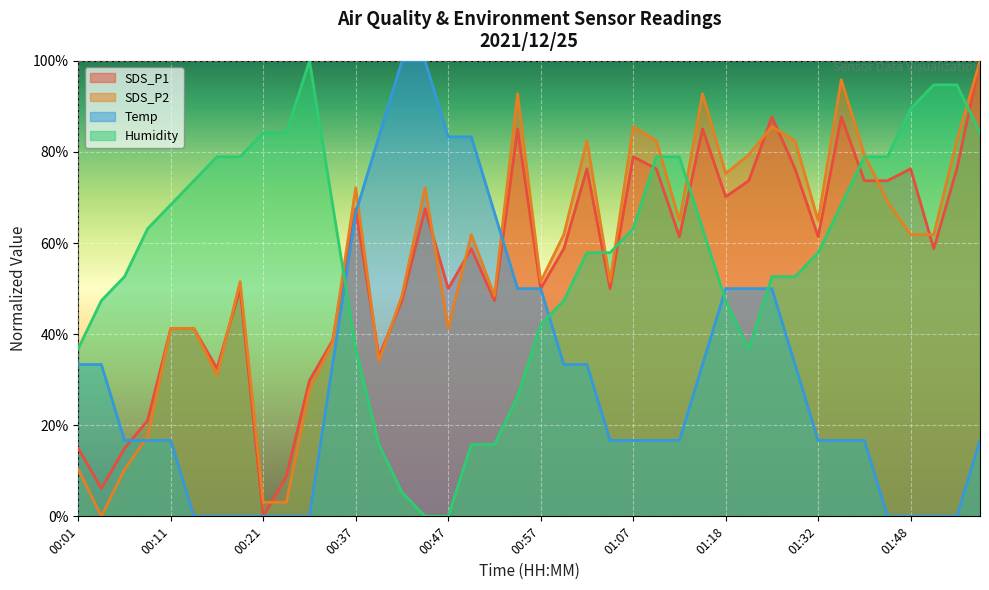

At which category is the sum across all series the highest?

01:55